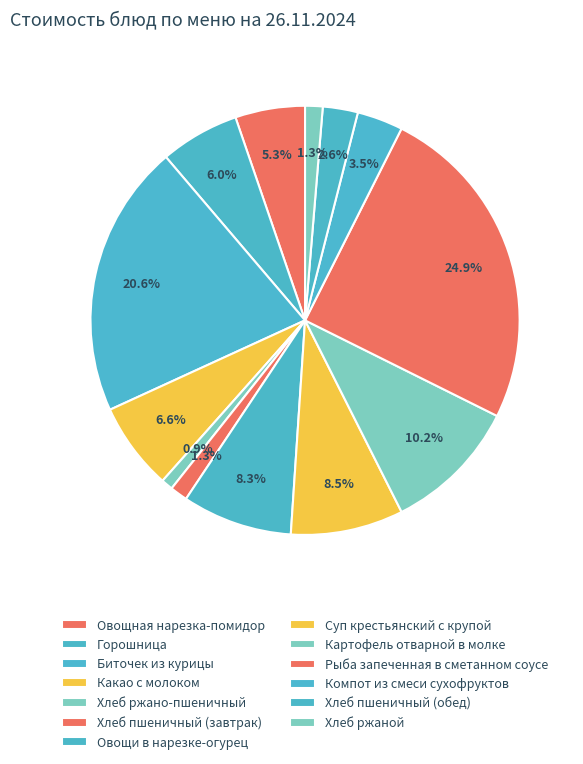

How many segments does this pie chart have?

13